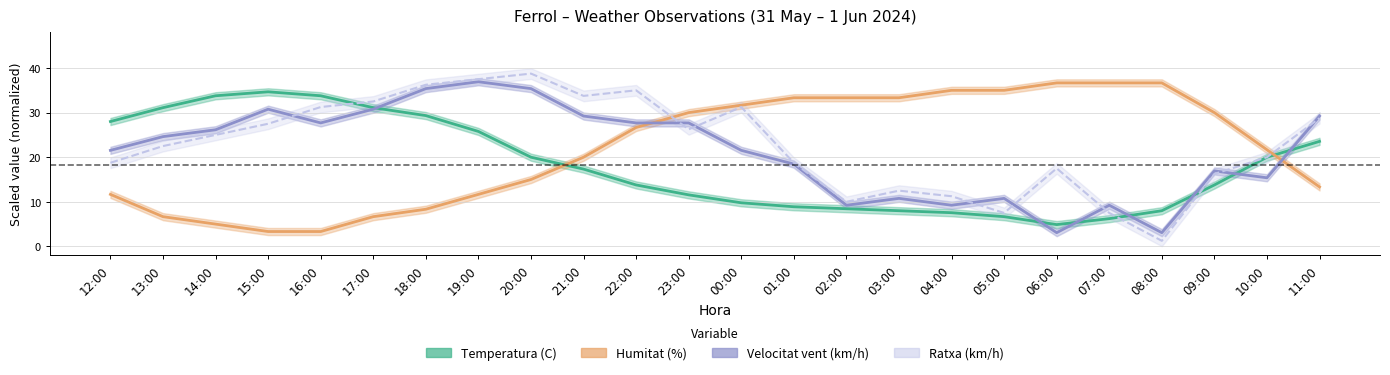

Reading right to left, transcribe all the data shown in this chart.

Temperatura (C): 11:00=23.6	10:00=20.0	09:00=13.8	08:00=8.0	07:00=6.2	06:00=4.9	05:00=6.7	04:00=7.6	03:00=8.0	02:00=8.4	01:00=8.9	00:00=9.8	23:00=11.6	22:00=13.8	21:00=17.3	20:00=20.0	19:00=25.8	18:00=29.3	17:00=31.1	16:00=33.8	15:00=34.7	14:00=33.8	13:00=31.1	12:00=28.0
Humitat (%): 11:00=13.3	10:00=21.7	09:00=30.0	08:00=36.7	07:00=36.7	06:00=36.7	05:00=35.0	04:00=35.0	03:00=33.3	02:00=33.3	01:00=33.3	00:00=31.7	23:00=30.0	22:00=26.7	21:00=20.0	20:00=15.0	19:00=11.7	18:00=8.3	17:00=6.7	16:00=3.3	15:00=3.3	14:00=5.0	13:00=6.7	12:00=11.7
Velocitat vent (km/h): 11:00=29.2	10:00=15.4	09:00=16.9	08:00=3.1	07:00=9.2	06:00=3.1	05:00=10.8	04:00=9.2	03:00=10.8	02:00=9.2	01:00=18.5	00:00=21.5	23:00=27.7	22:00=27.7	21:00=29.2	20:00=35.4	19:00=36.9	18:00=35.4	17:00=30.8	16:00=27.7	15:00=30.8	14:00=26.2	13:00=24.6	12:00=21.5
Ratxa (km/h): 11:00=28.8	10:00=20.0	09:00=16.2	08:00=1.2	07:00=7.5	06:00=17.5	05:00=7.5	04:00=11.2	03:00=12.5	02:00=10.0	01:00=18.8	00:00=31.2	23:00=26.2	22:00=35.0	21:00=33.8	20:00=38.8	19:00=37.5	18:00=36.2	17:00=32.5	16:00=31.2	15:00=27.5	14:00=25.0	13:00=22.5	12:00=18.8